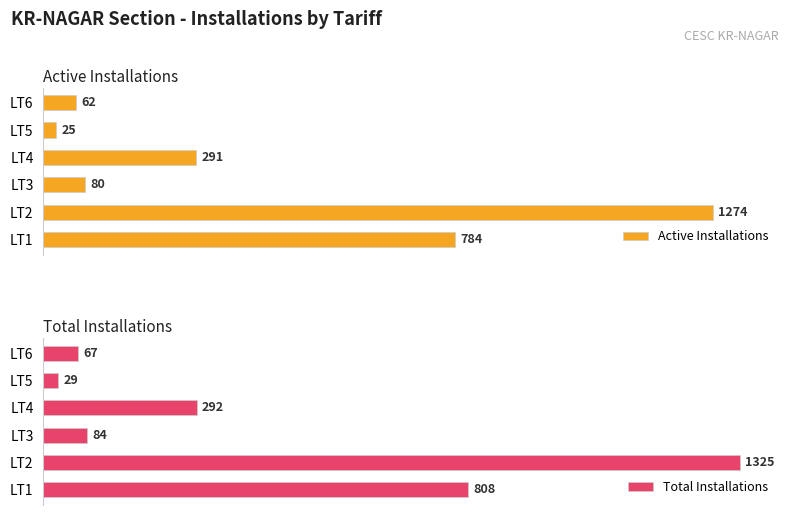

What is the average value of the Total Installations series?

434